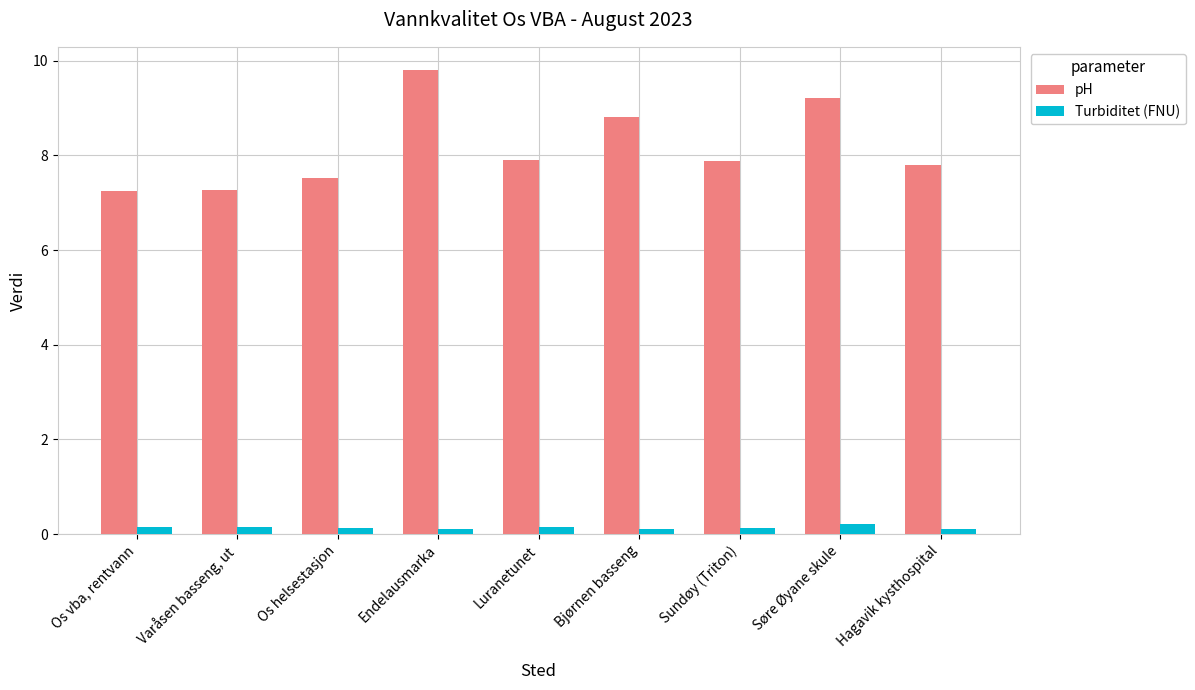

The Turbiditet (FNU) series shows 0.1 at Os helsestasjon. True or false?

True